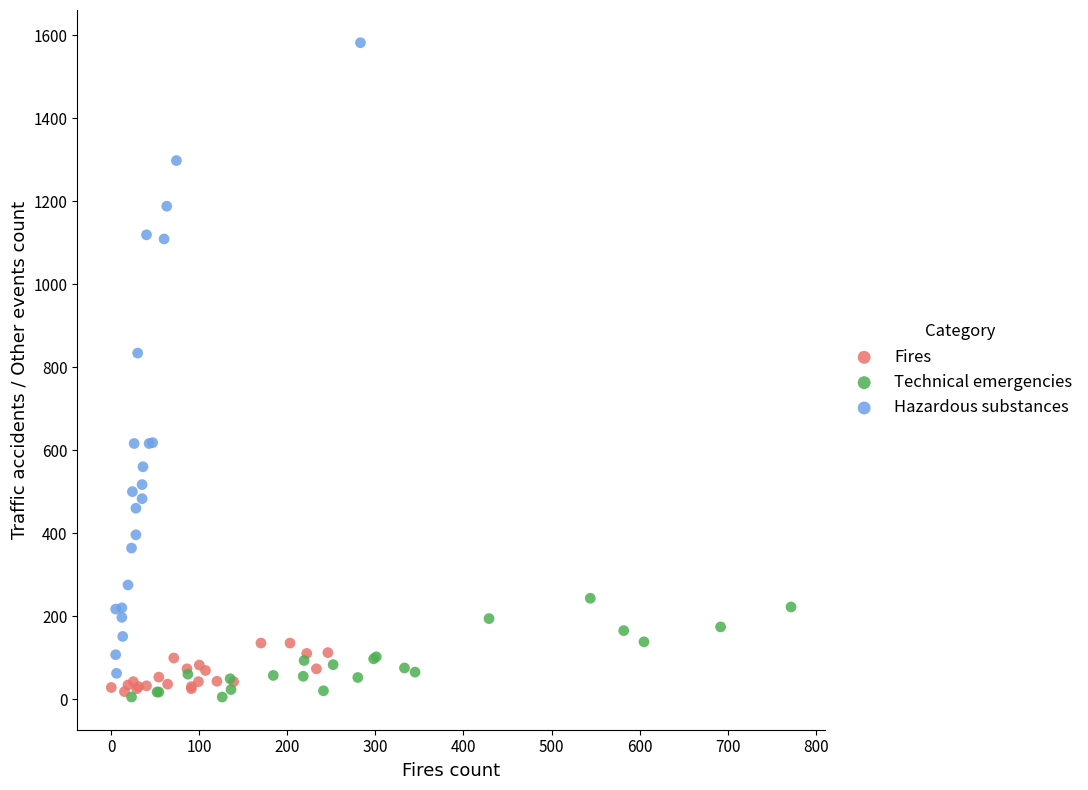

Which series has the largest Y range (max minus min)?

Hazardous substances